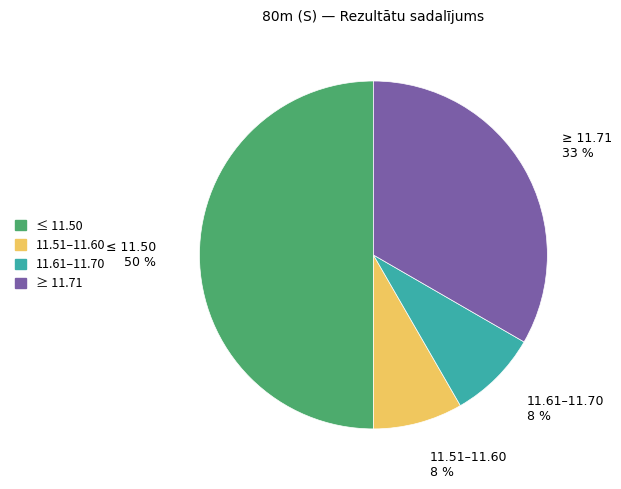

To the nearest percent, what is the average slice percentage?

25%